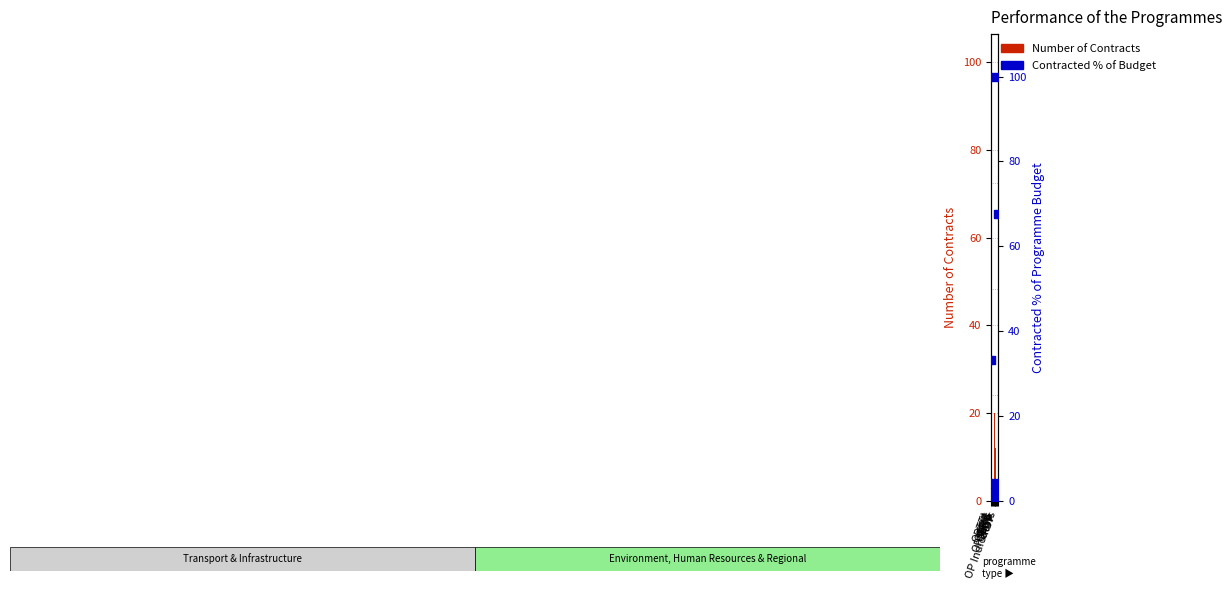

Which series has the largest Y range (max minus min)?

Contracted %